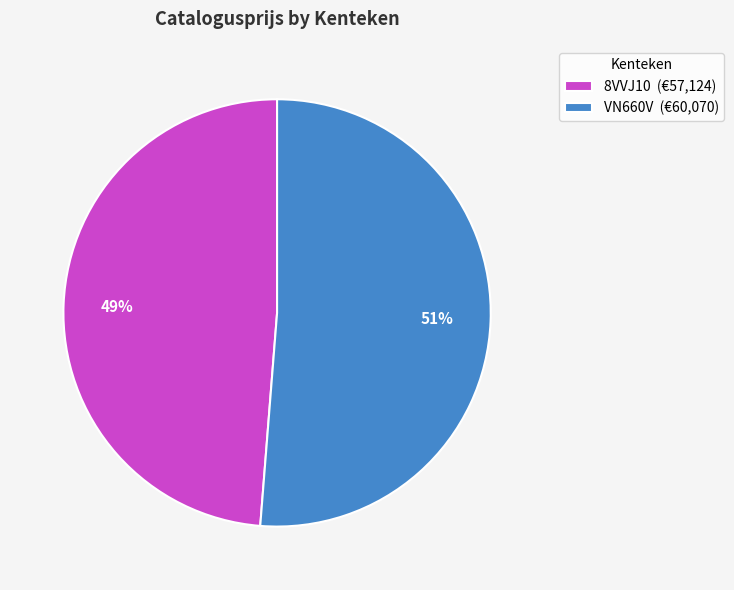

Is it true that 8VVJ10 is 41% of the pie?

False